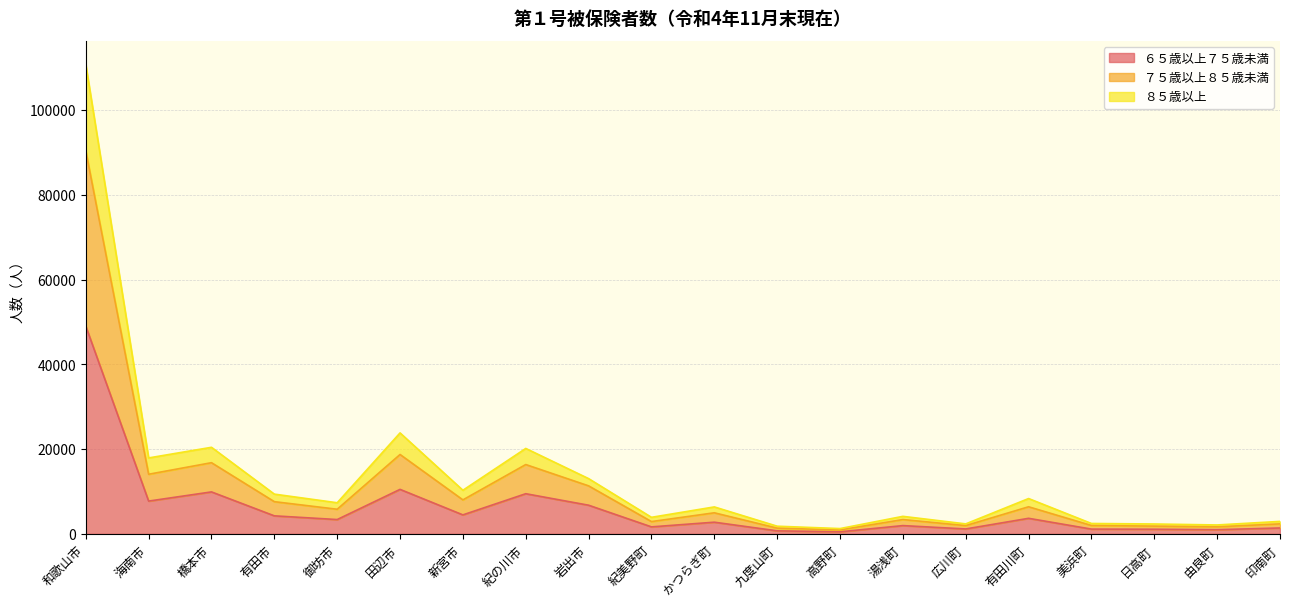

True or false: ６５歳以上７５歳未満 has a value of 71802 at 和歌山市.

False